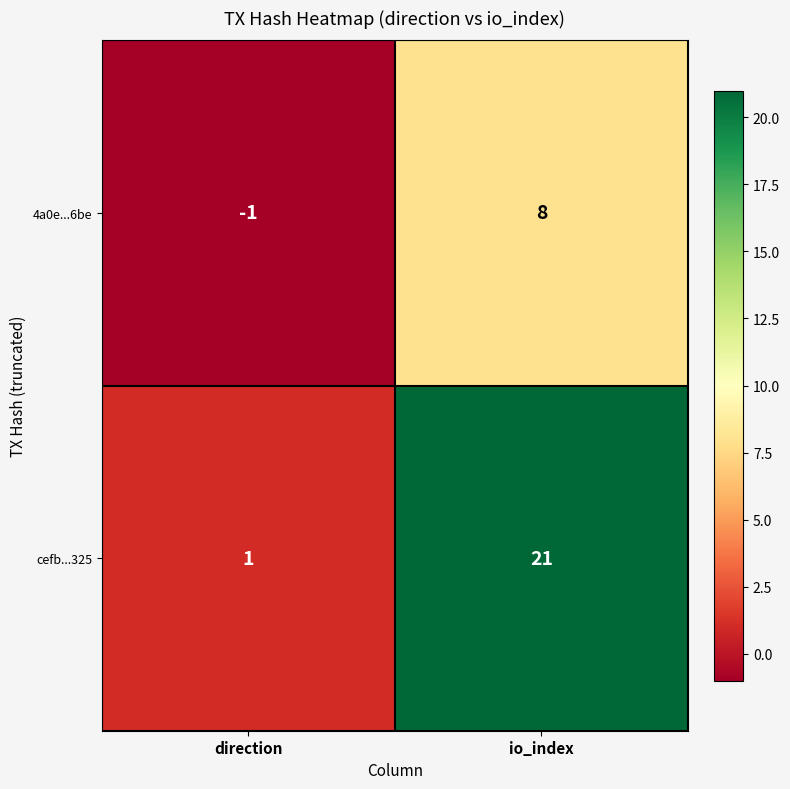

What is the approximate value of cefb...325 at io_index?

21